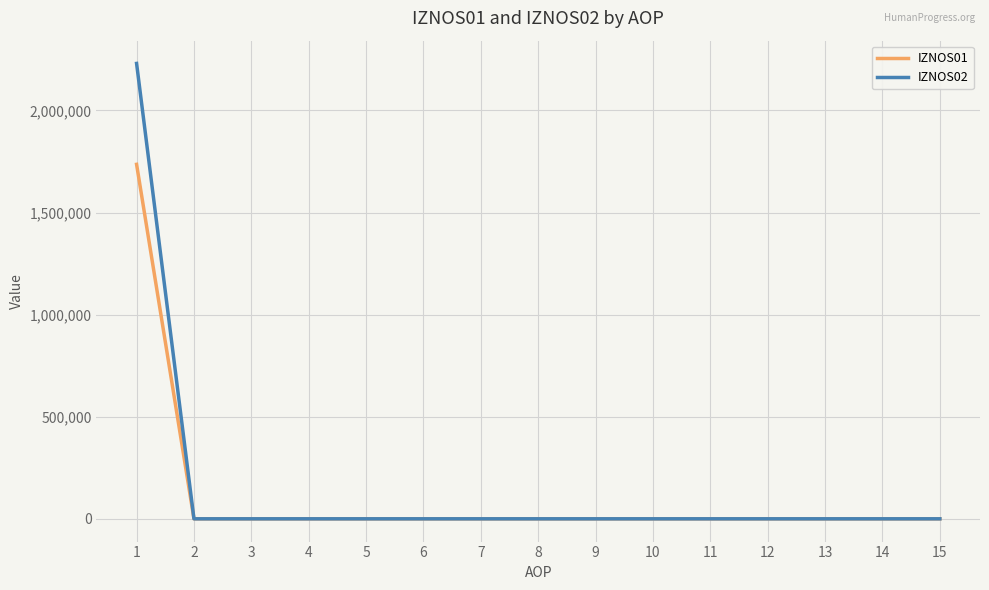

What is the greatest value displayed?

2230136.6